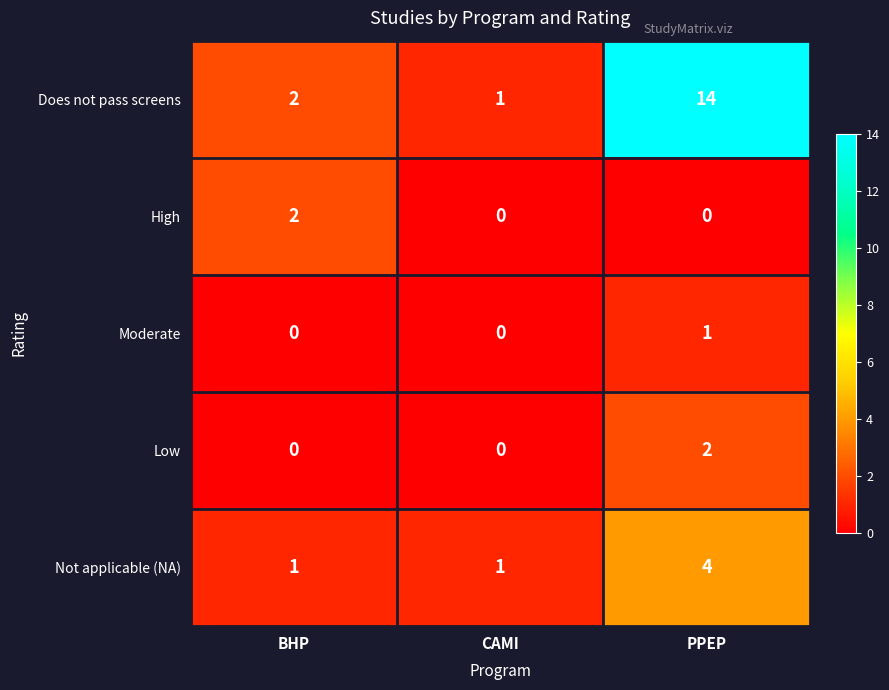

The High series shows -1 at CAMI. True or false?

False